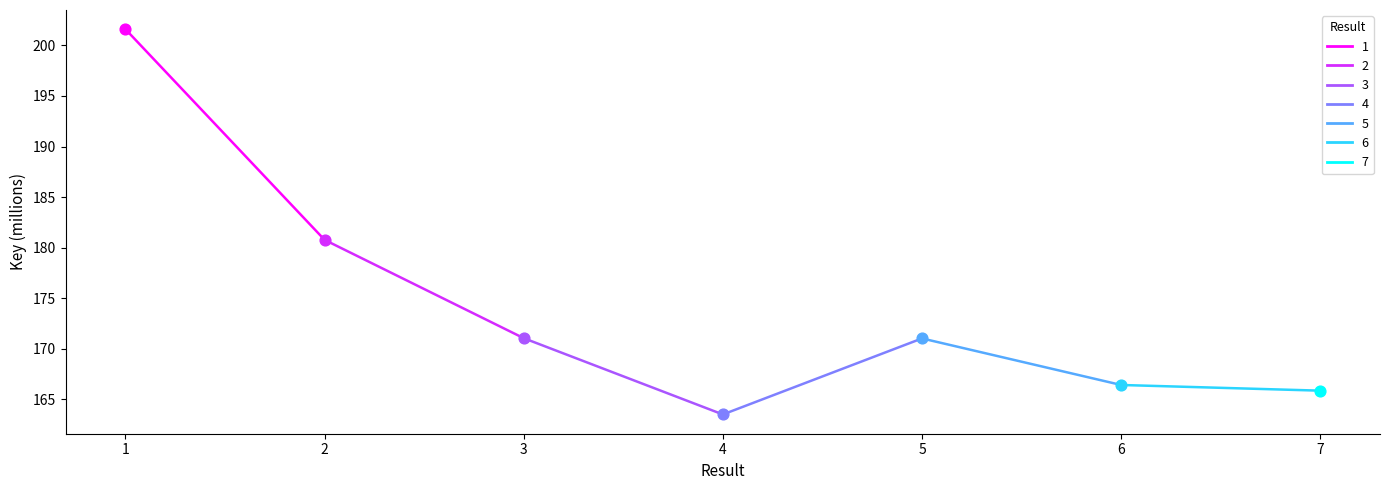

Between 7 and 6, which is larger?

6